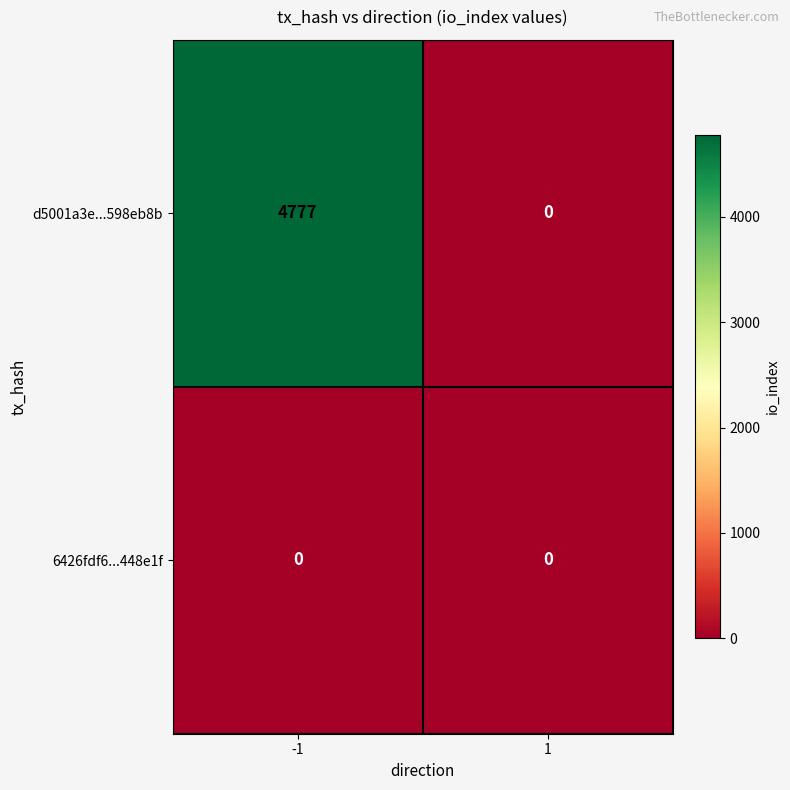

True or false: 6426fdf6...448e1f has a value of 0 at 1.

True